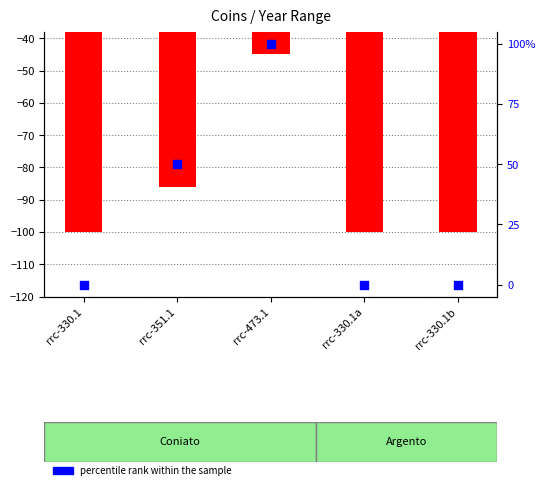

Which series has the widest spread of Y values?

percentile rank within the sample